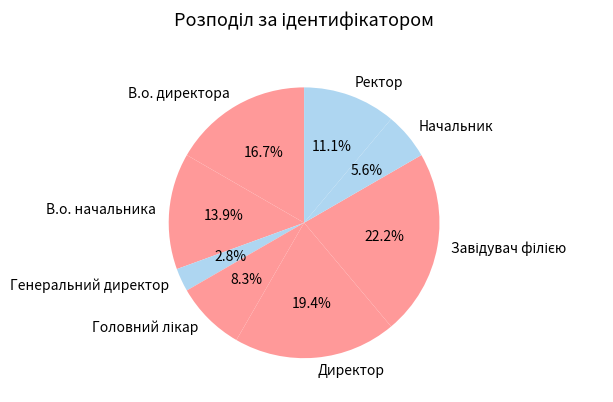

The Генеральний директор slice represents 3% of the pie. True or false?

True